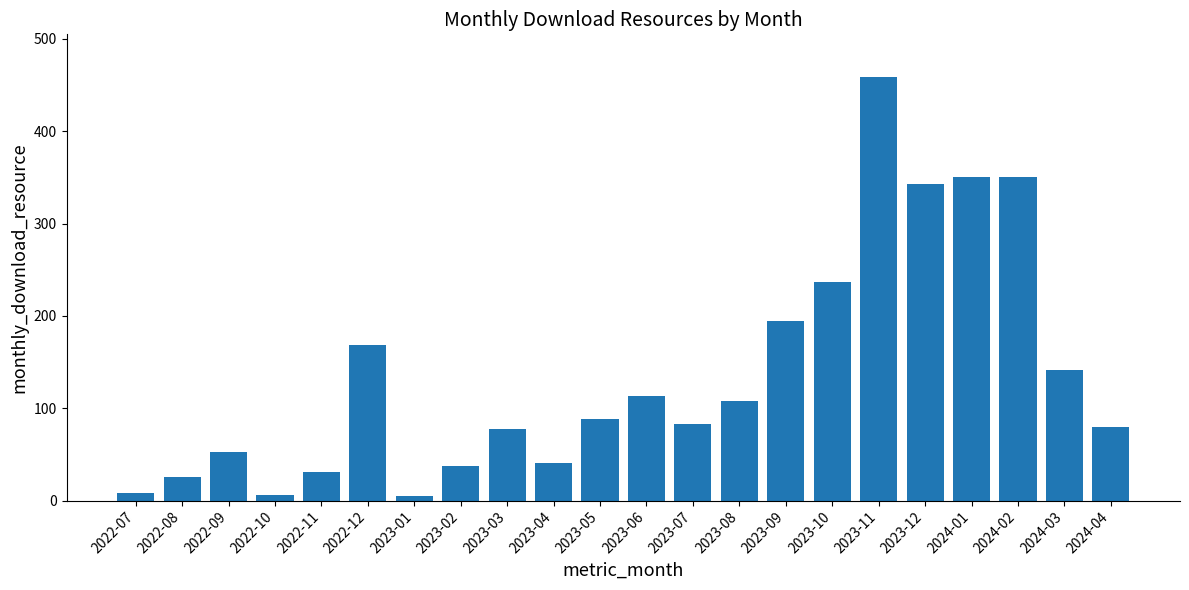

What is the difference between the maximum and minimum values?

454